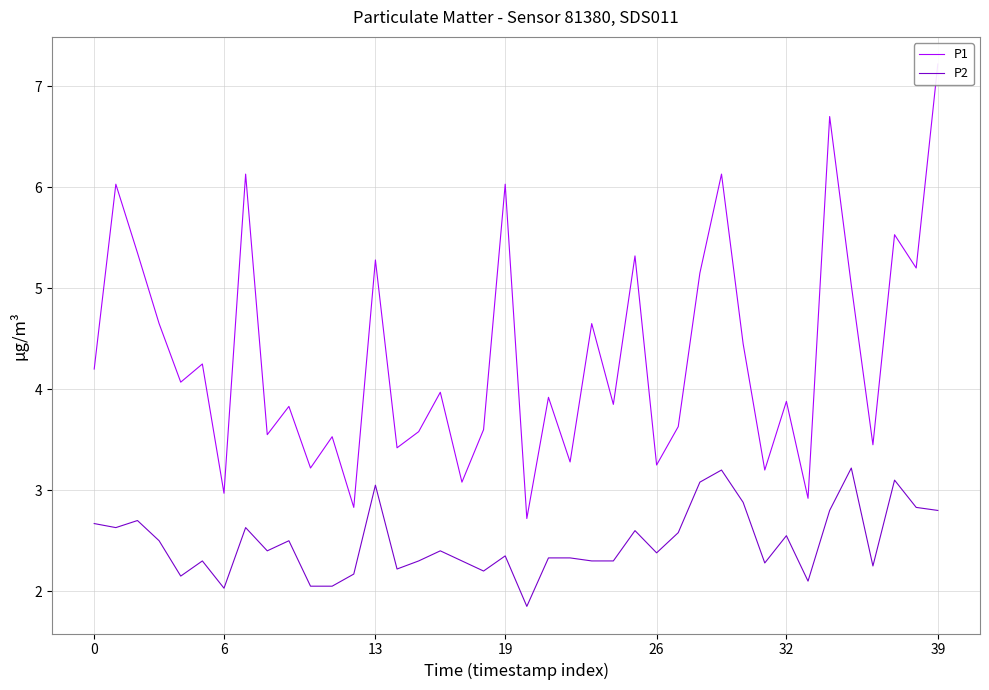

How many data points in P2 are above 2?

39